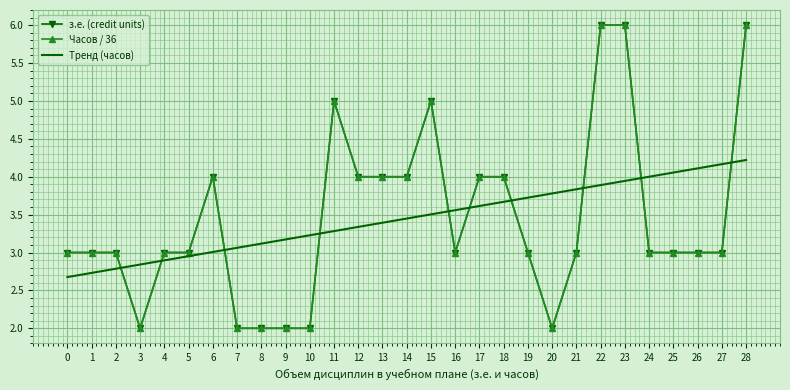

At 9, list the series in order from smallest to largest.

з.е. (credit units), Часов / 36, Тренд (часов)